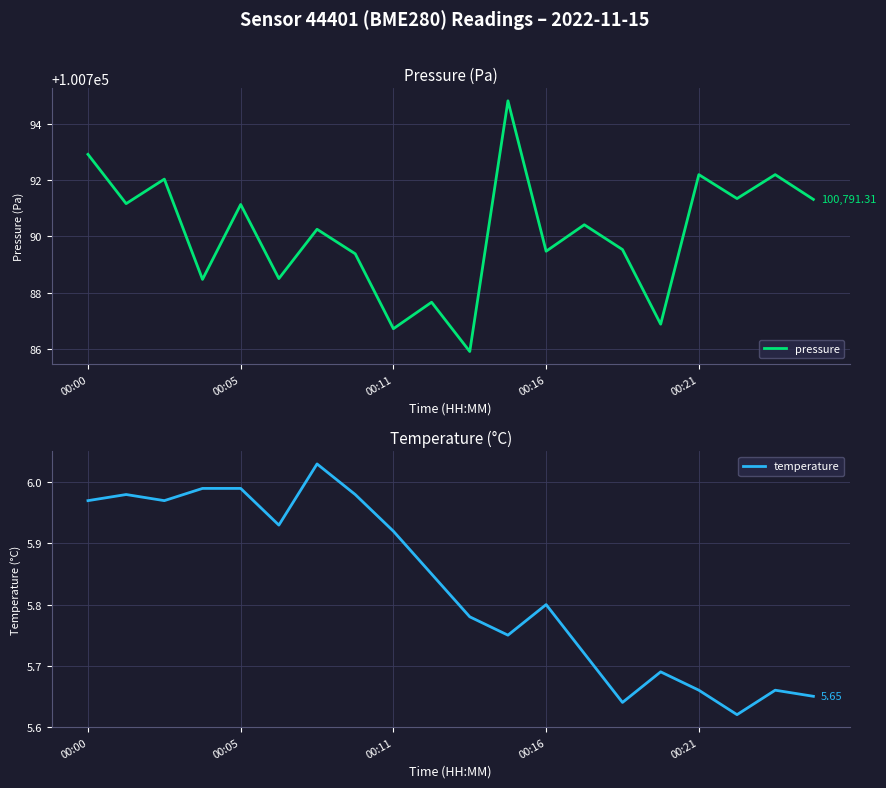

How many lines are shown in the chart?

2